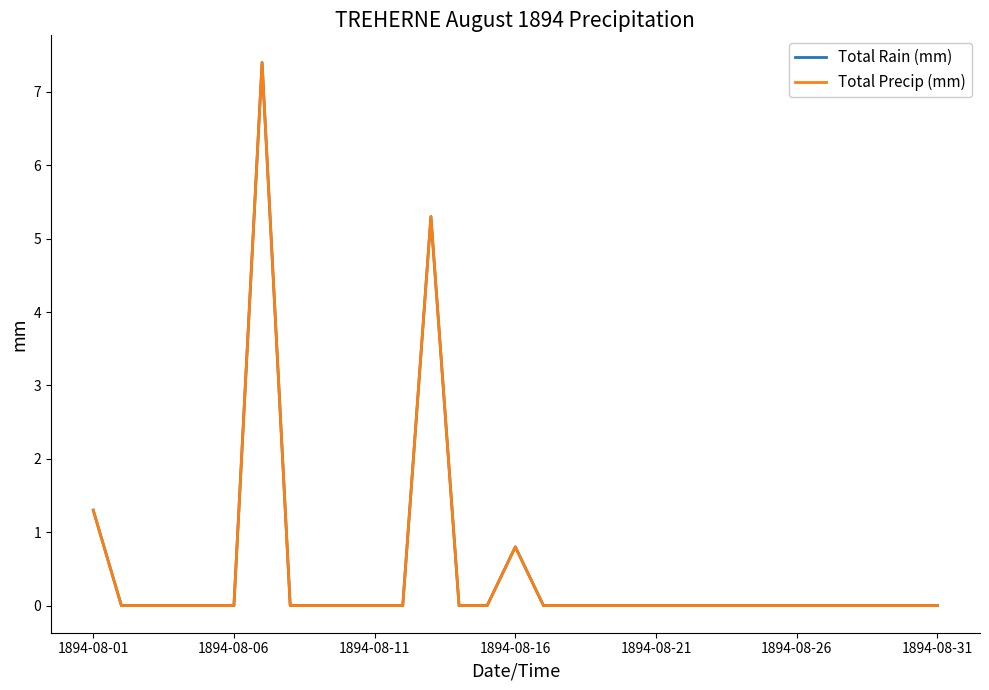

Does the chart have visible grid lines?

No